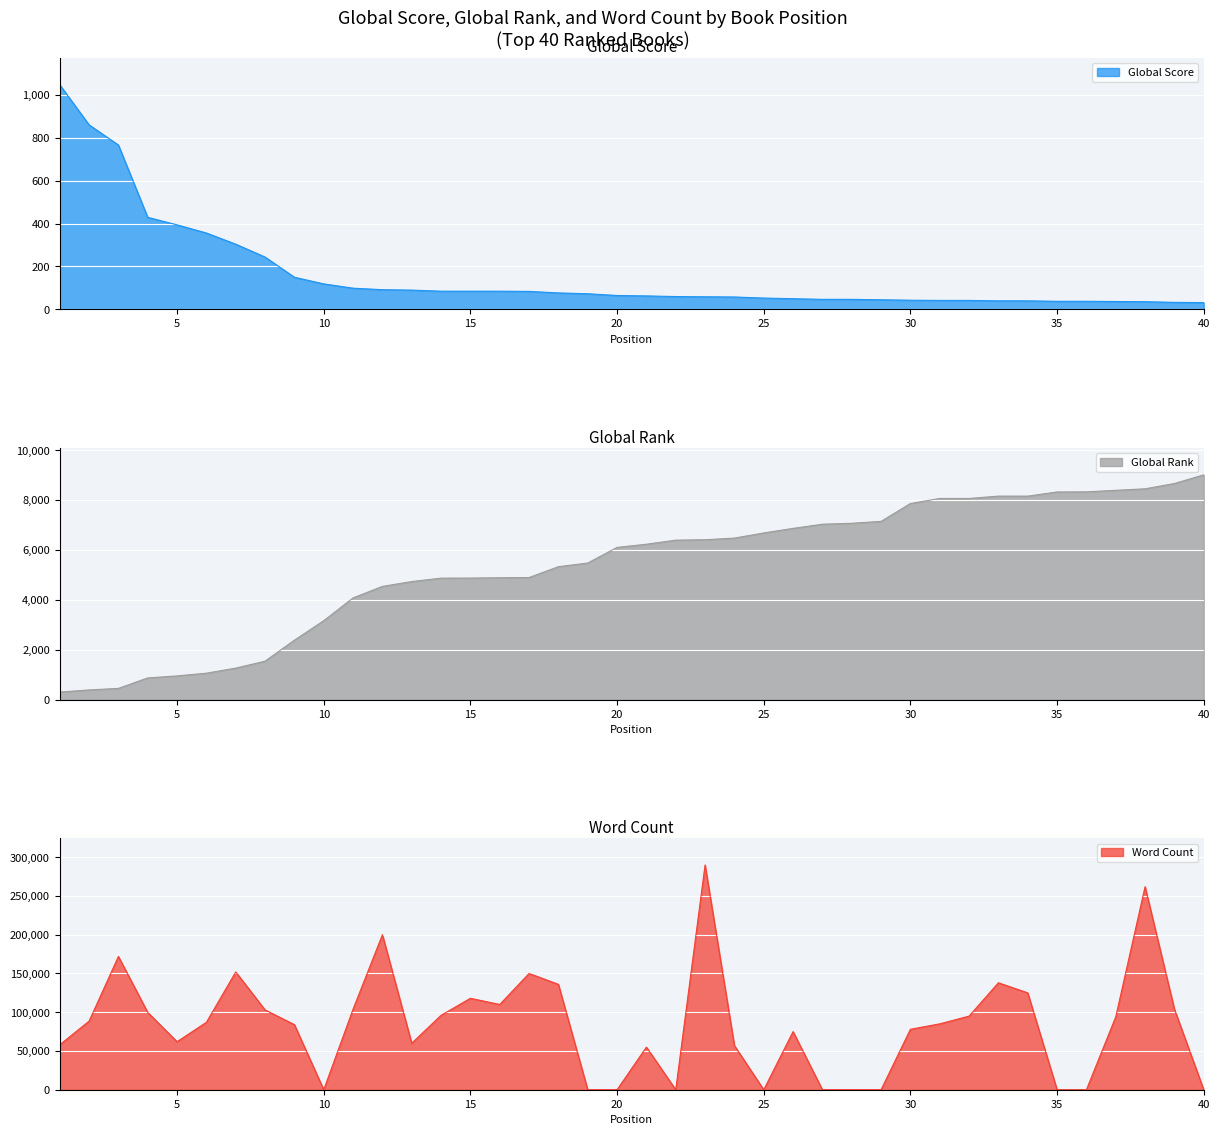

The value of Word Count at 32 is 95000. True or false?

True